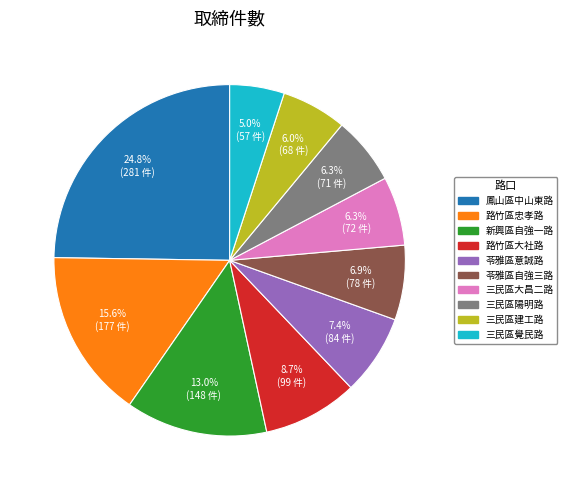

Which has a higher value, 苓雅區自強三路 or 新興區自強一路?

新興區自強一路